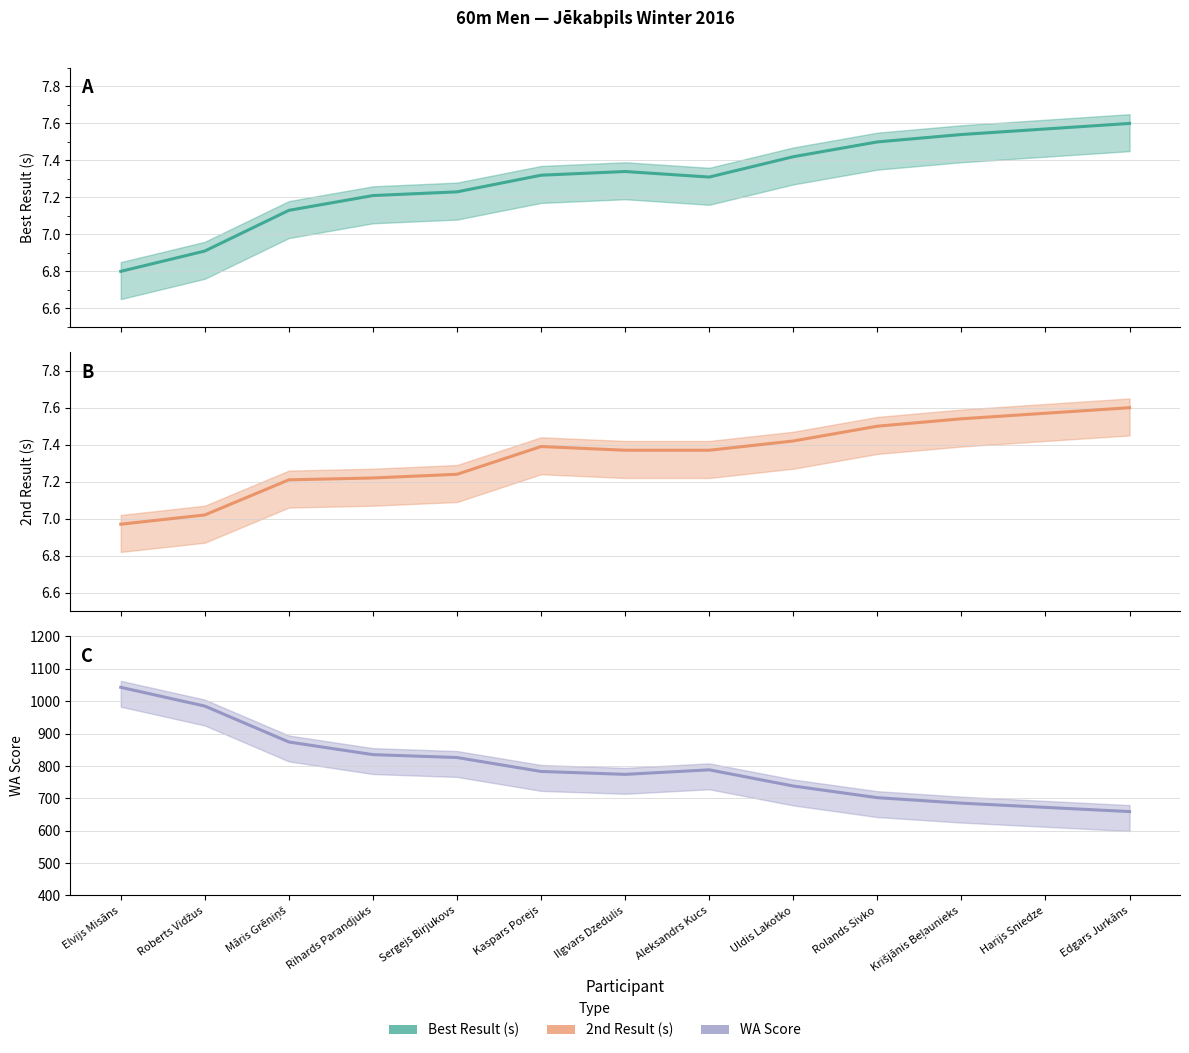

Is the value of WA Score at Sergejs Birjukovs greater than the value of 2nd Result (s) at Ilgvars Dzedulis?

Yes